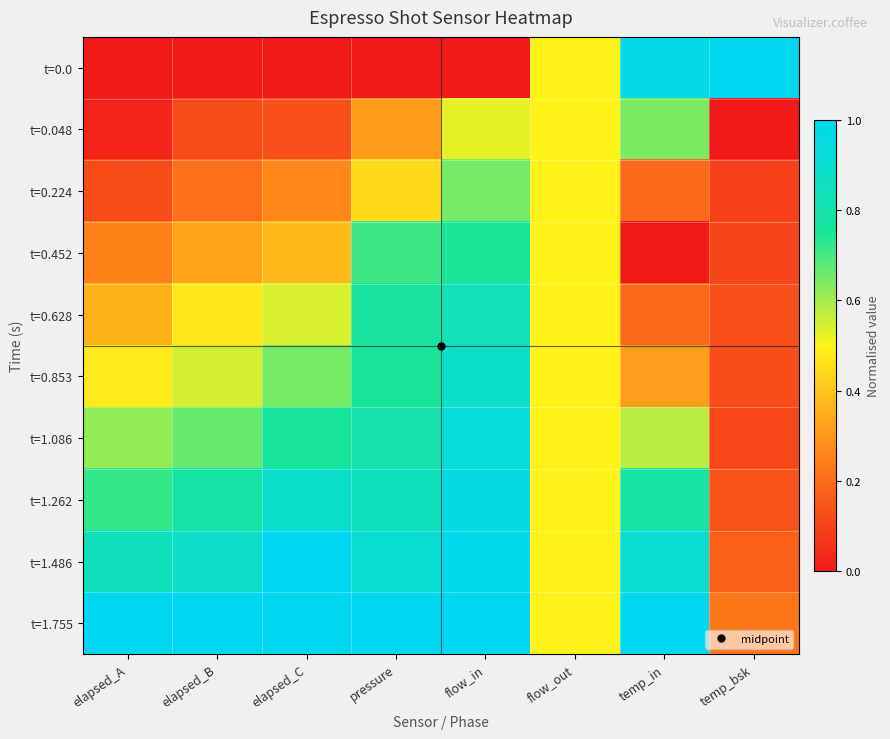

What is the spread (max minus min) of values at temp_in?

1.0